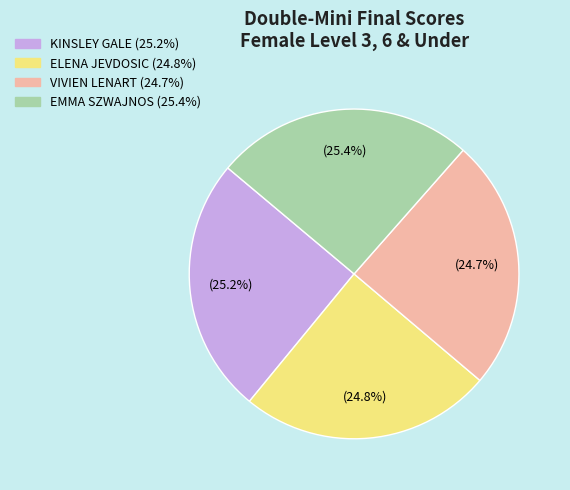

The VIVIEN LENART slice represents 25% of the pie. True or false?

True